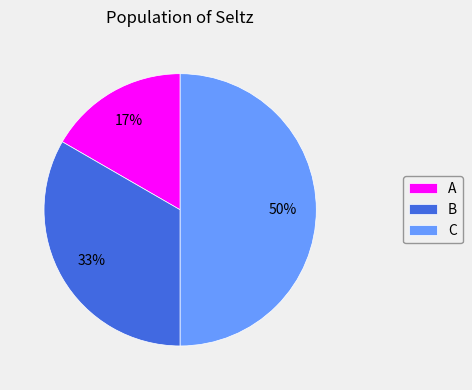

How many segments does this pie chart have?

3